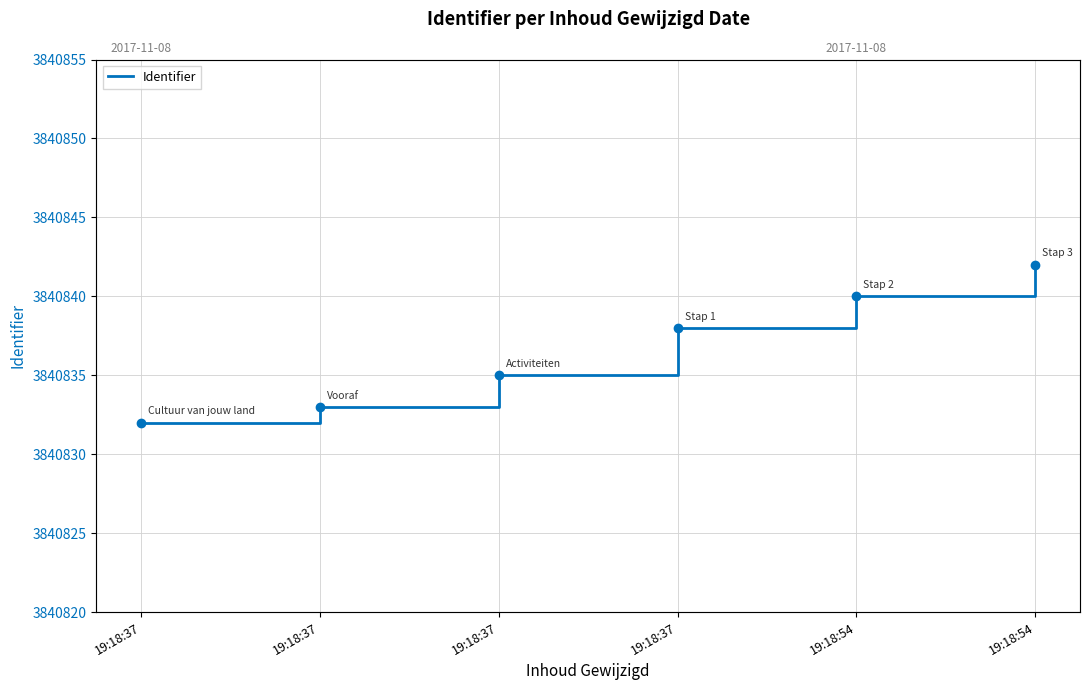

Read the value at 19:18:37.

3840832